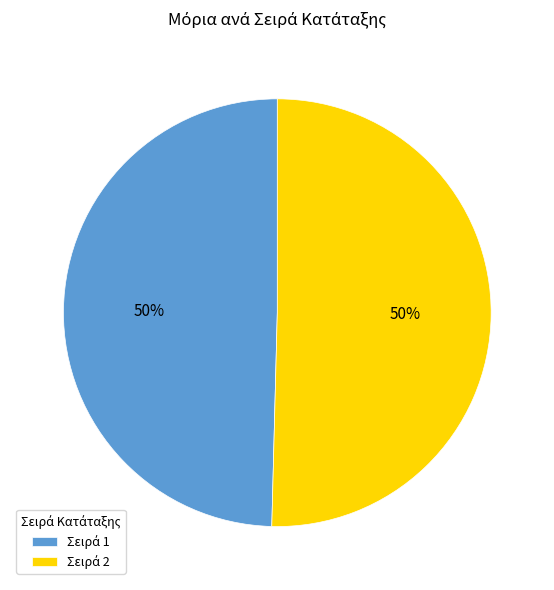

To the nearest percent, what is the average slice percentage?

50%